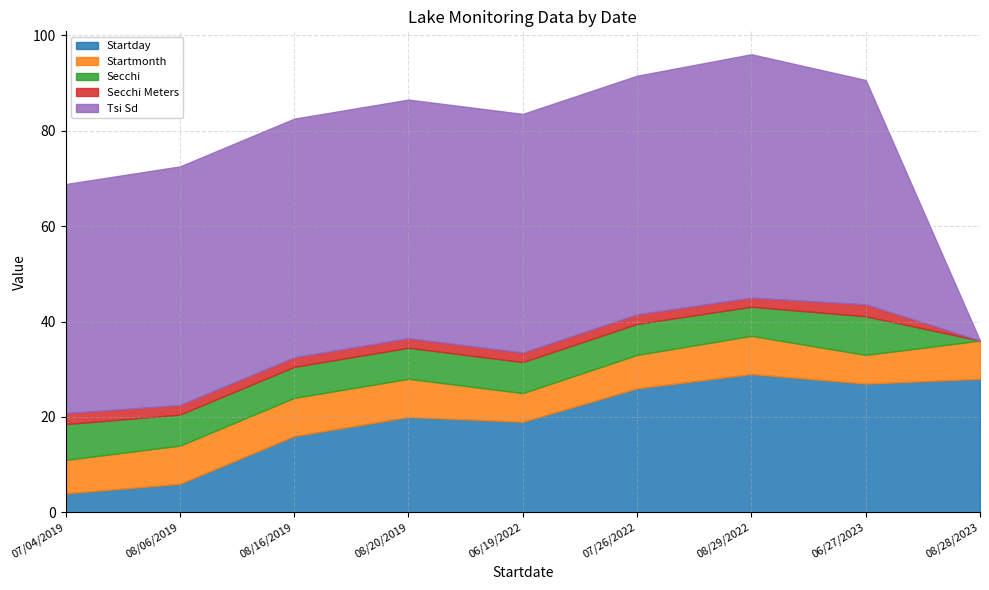

What is the difference between the maximum and minimum values in the Secchi series?

8.1